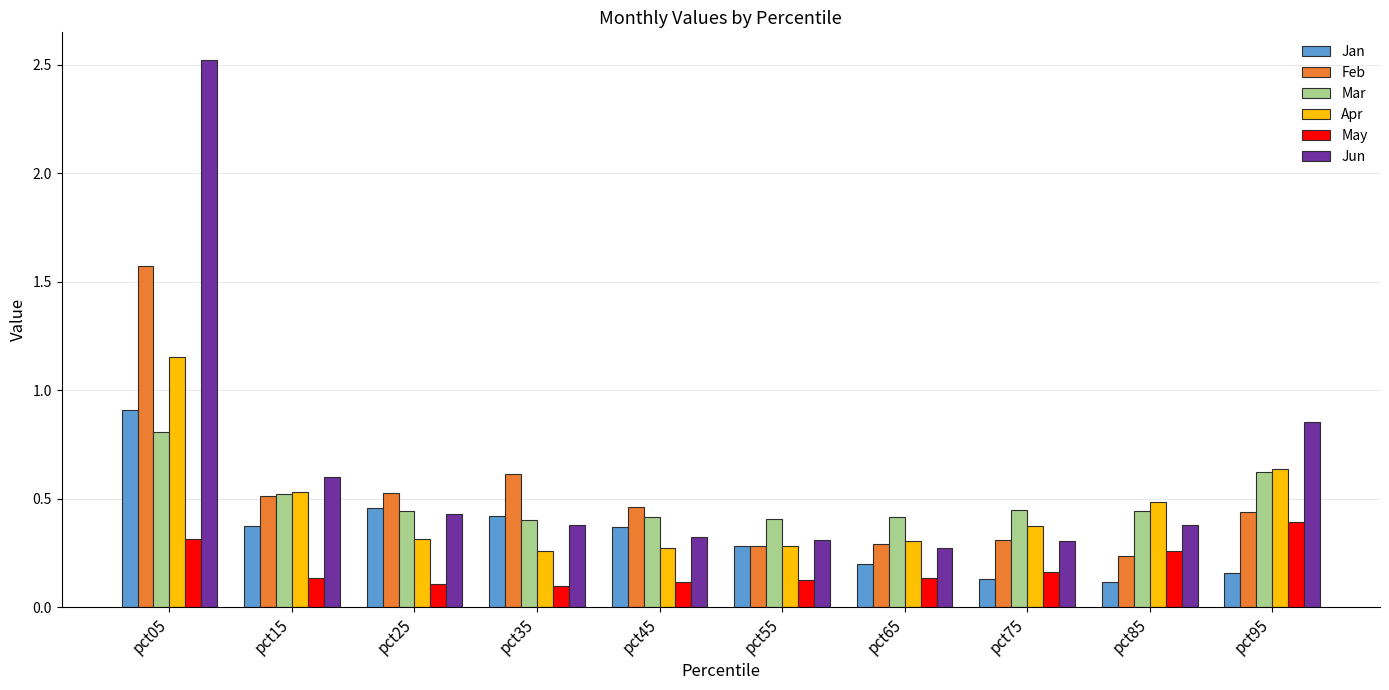

At which category is the sum across all series the highest?

pct05